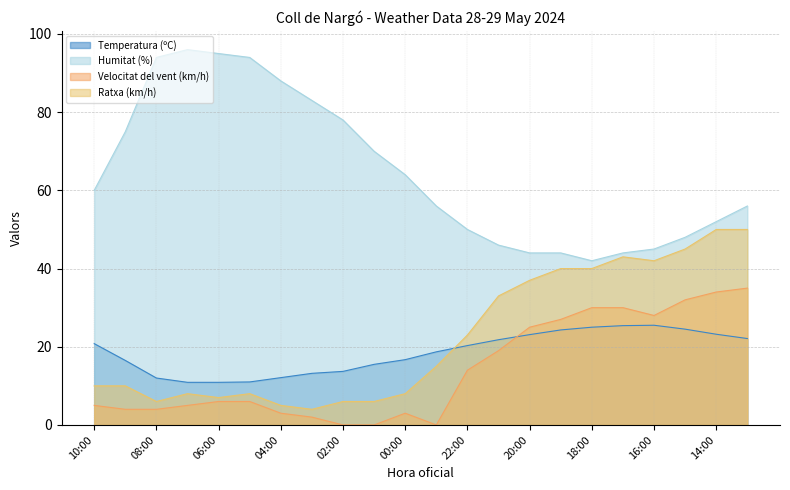

What is the label of the 21st point from the left?

14:00